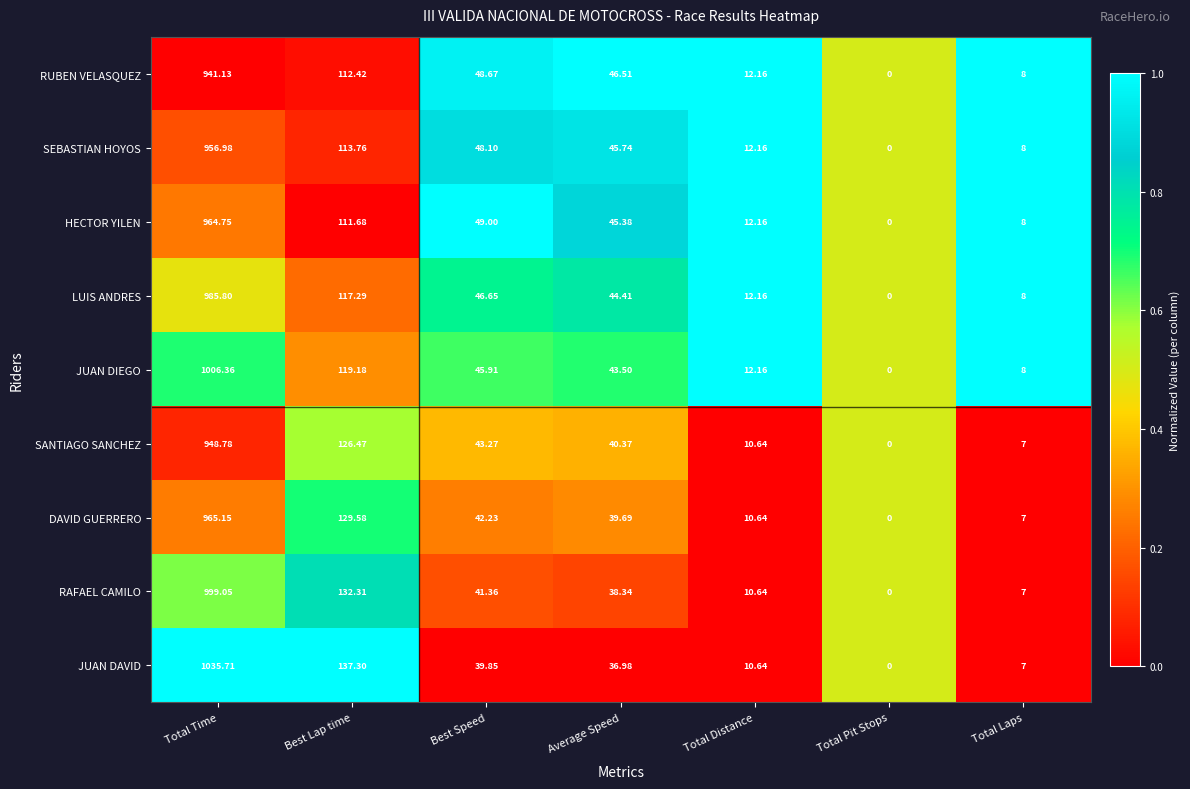

Count the number of categories in the chart.

7